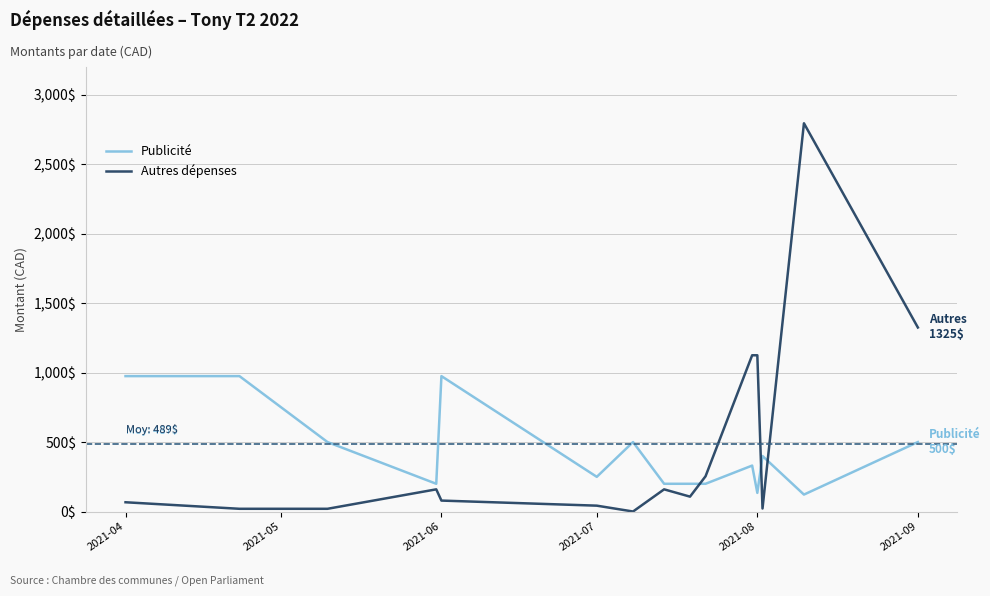

Which series has the widest spread of values?

Autres dépenses